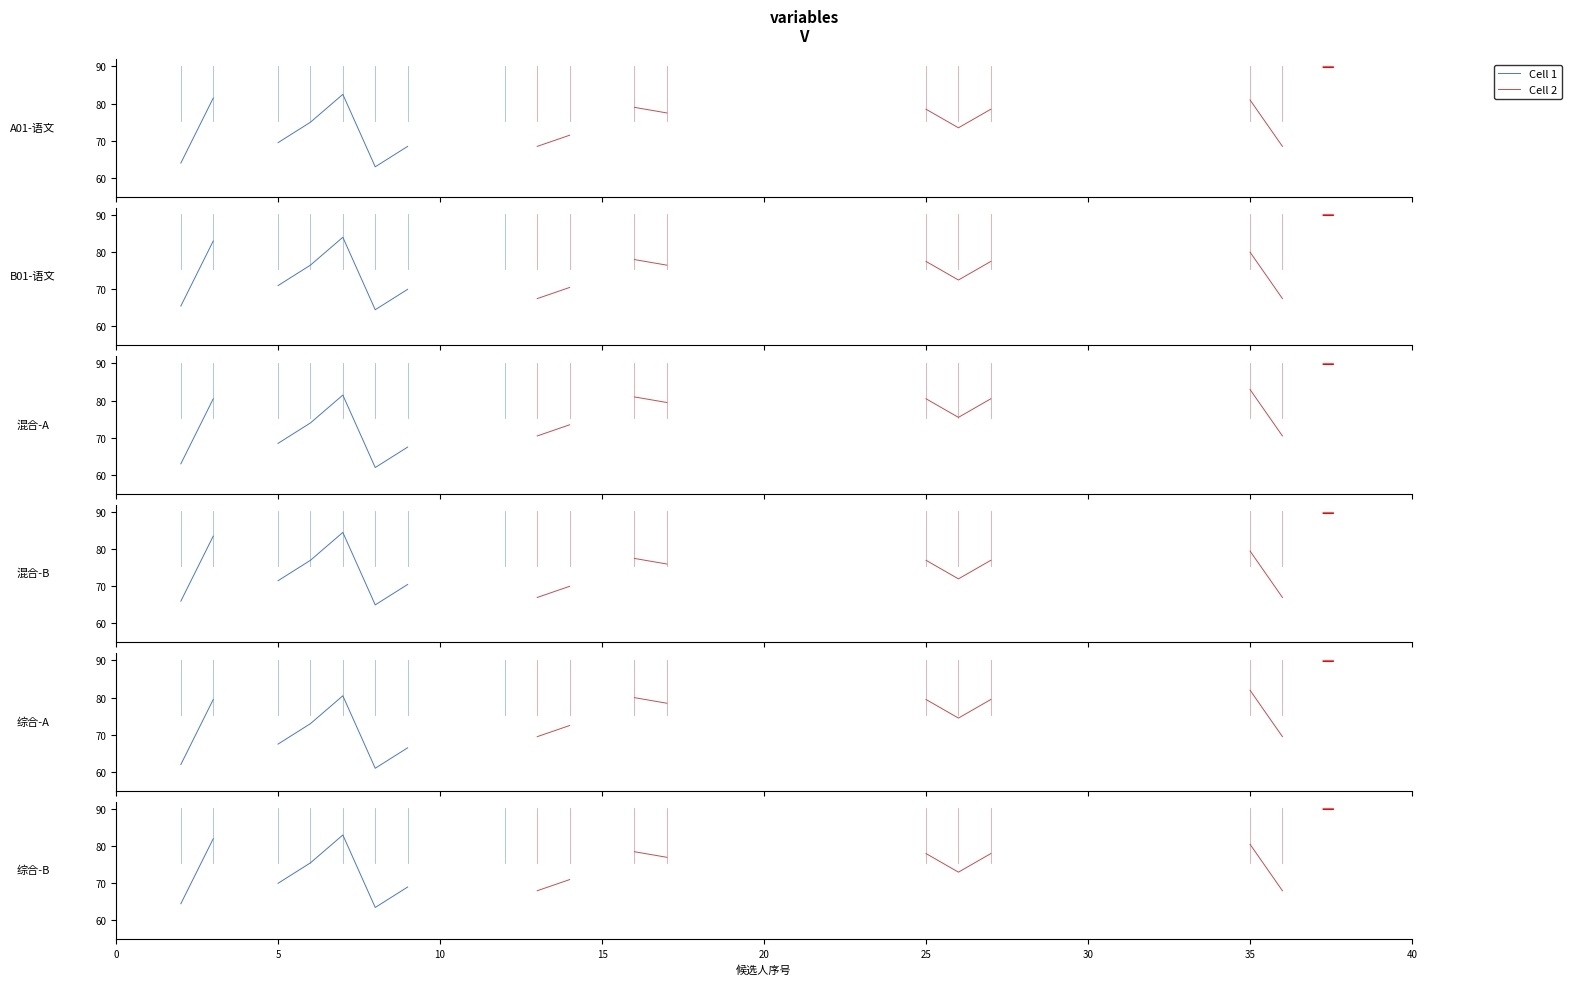

How many lines are shown in the chart?

2